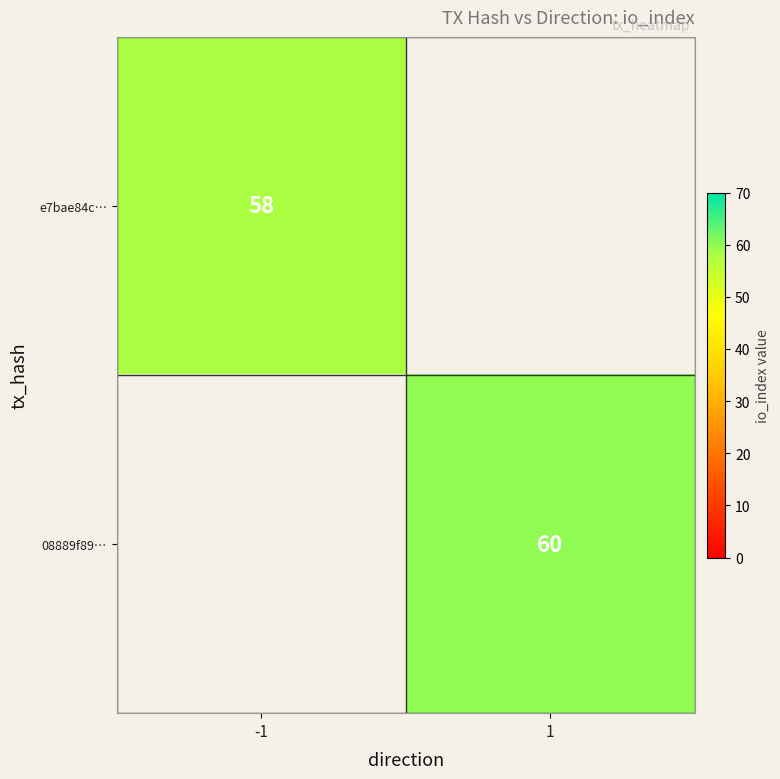

What is the difference between the highest and lowest values at 1?

60